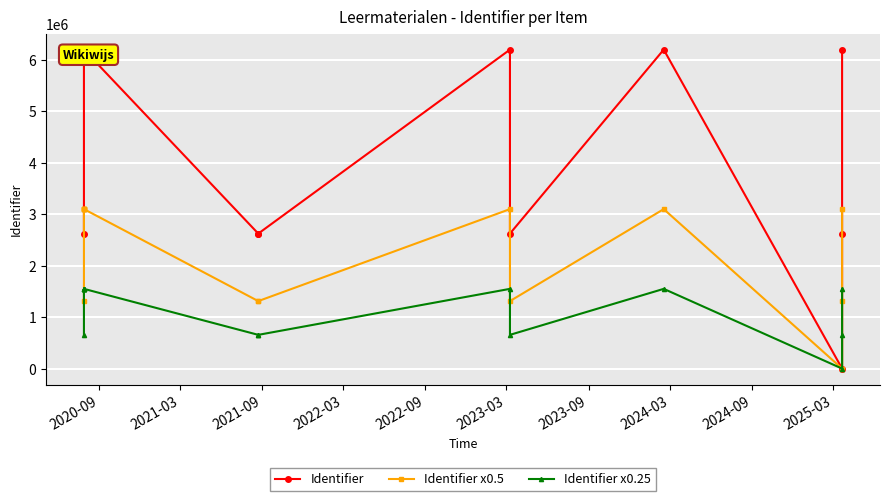

In Identifier, how many points are lower than both neighbors (excluding endpoints)?

3